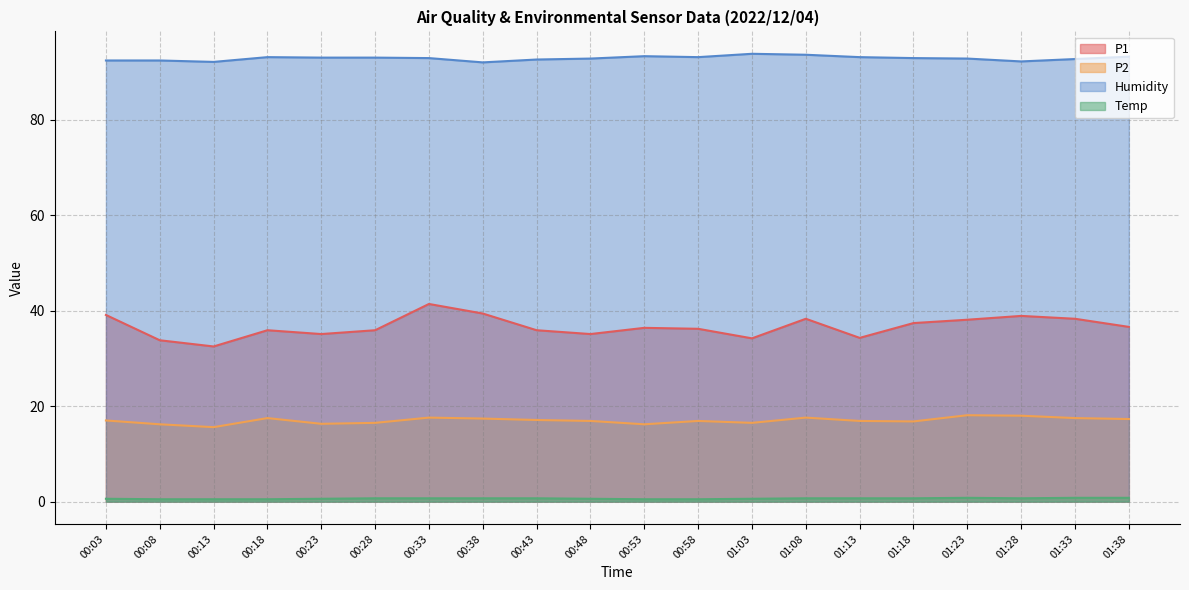

At how many categories does at least one series exceed 42?

20